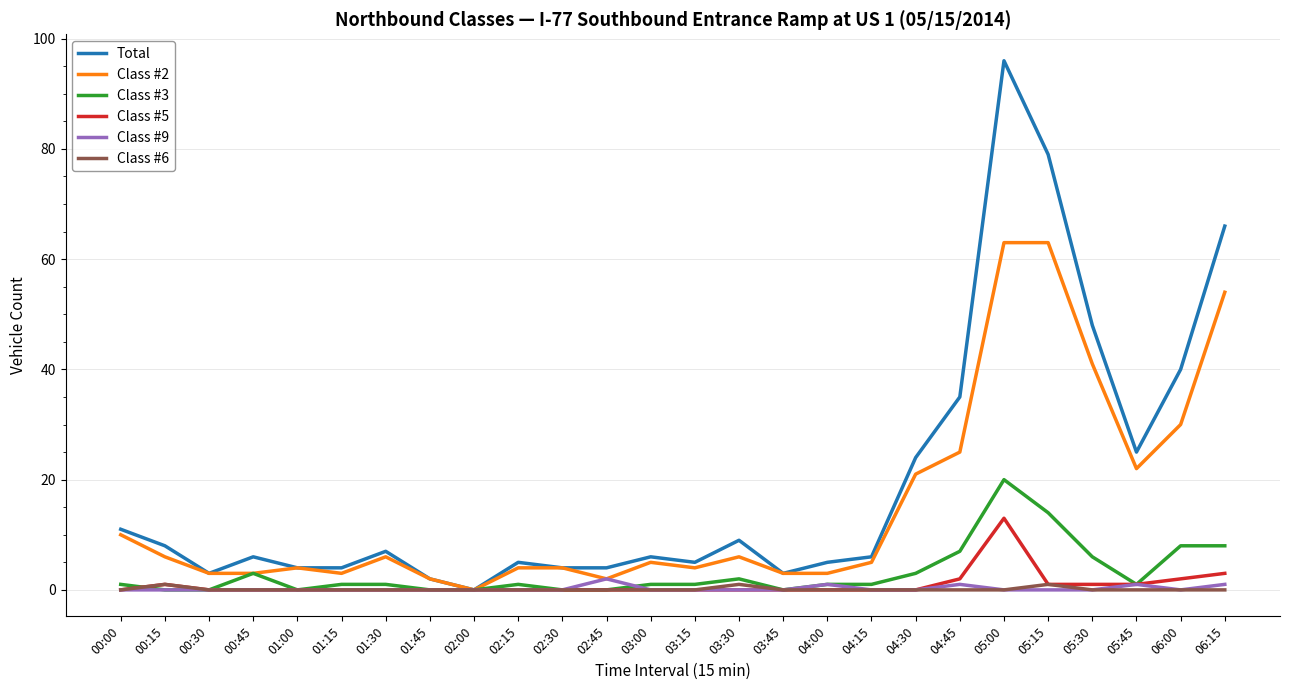

How many interior local peaks does the Total series have?

6